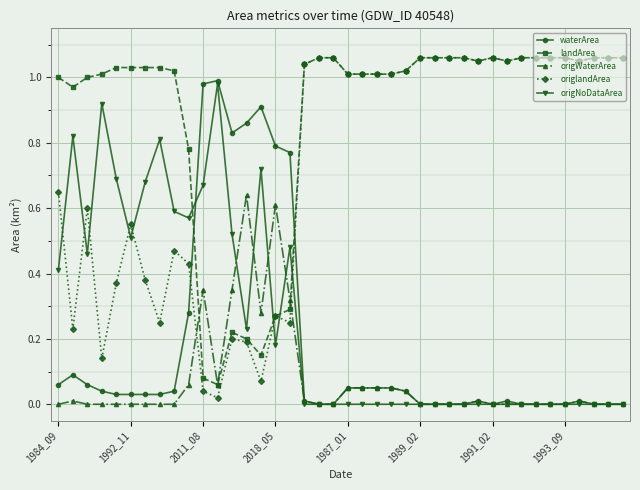

True or false: origNoDataArea has more than 2 interior local peaks.

True